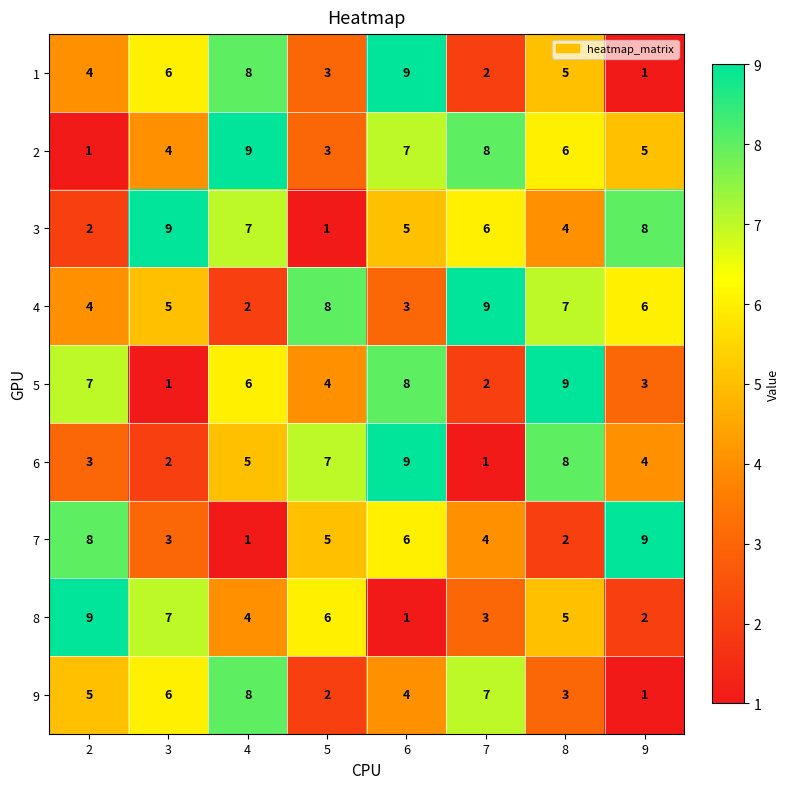

True or false: 2 has a value of 8 at 7.

True